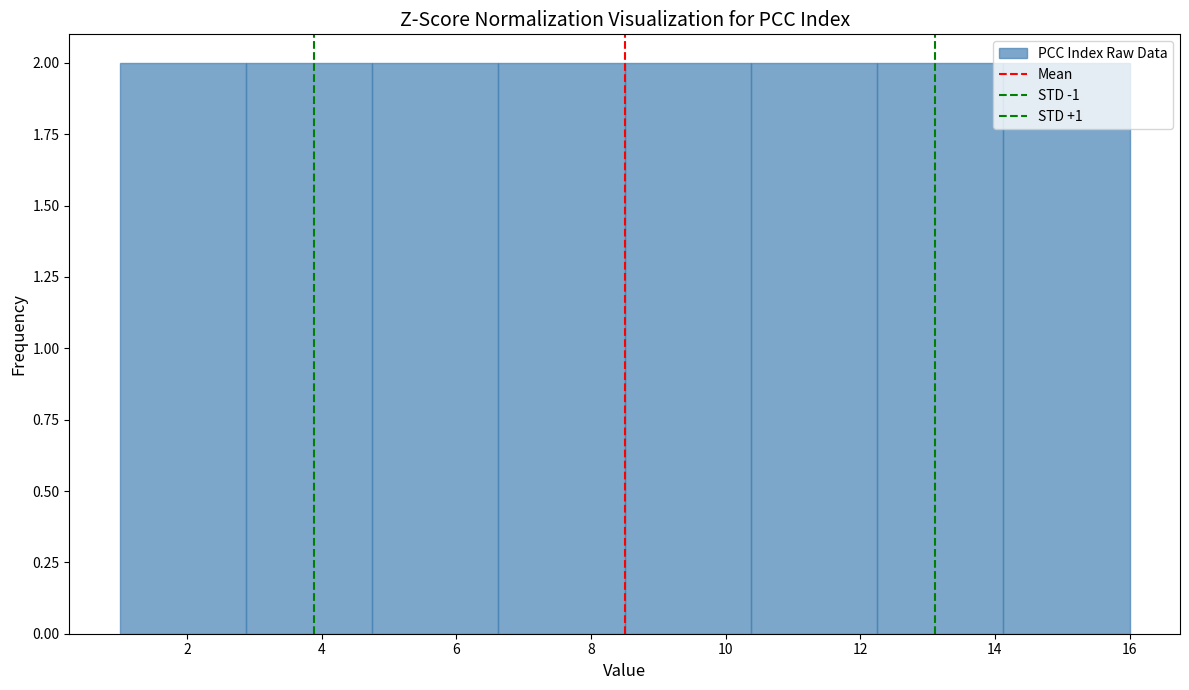

What is the height of the bar covering 1.0 to 2.8 on the x-axis? Neither the bar edges nor the heights are printed on the chart, so give them approximately, as read against the axes.

2